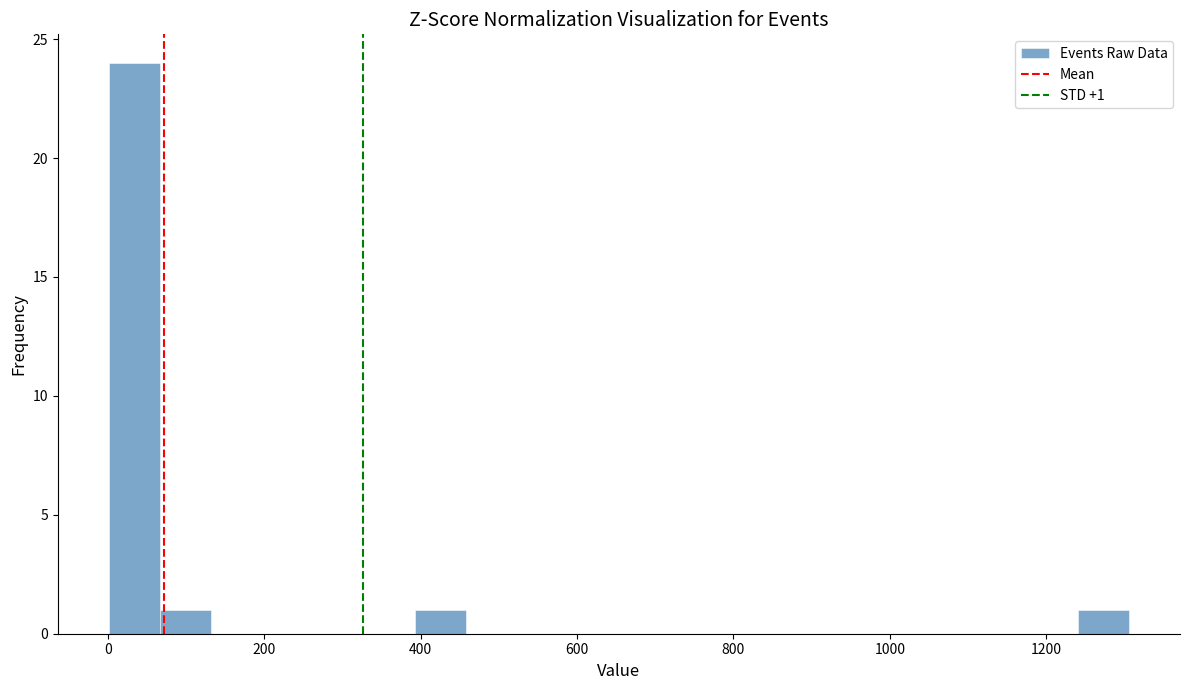

Read against the x-axis, roughly where is the centre of the tallest bar?

40